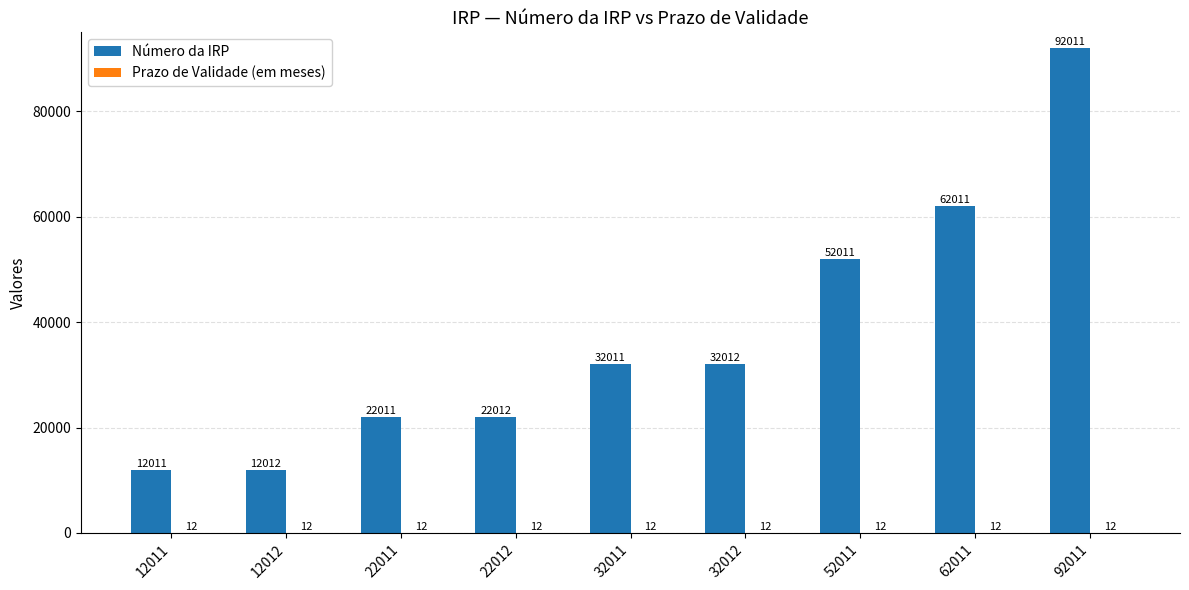

At which label is Número da IRP closest to 52011?

52011